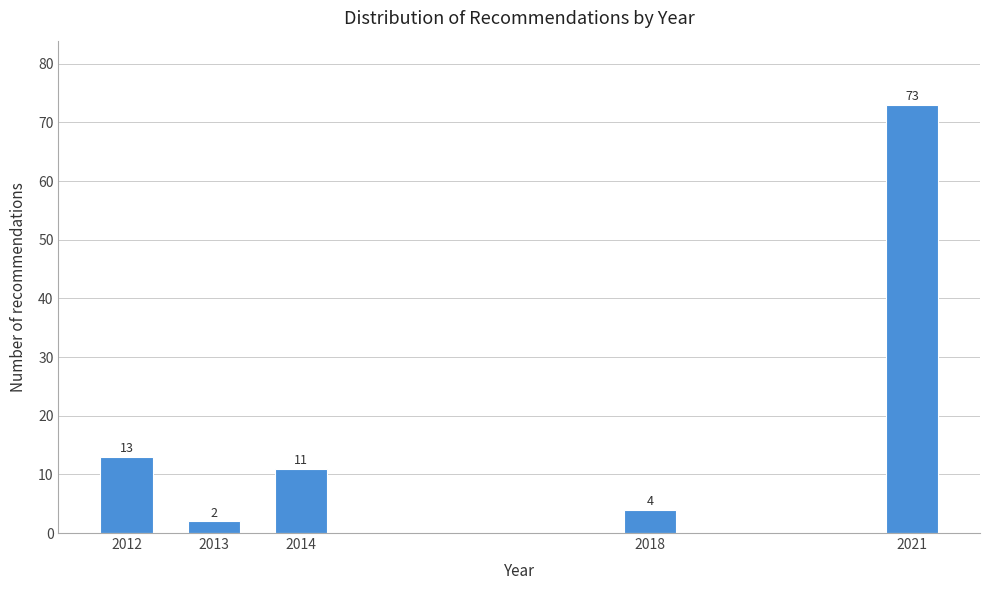

Reading left to right, what are all the values shown in this chart?

13	2	11	4	73